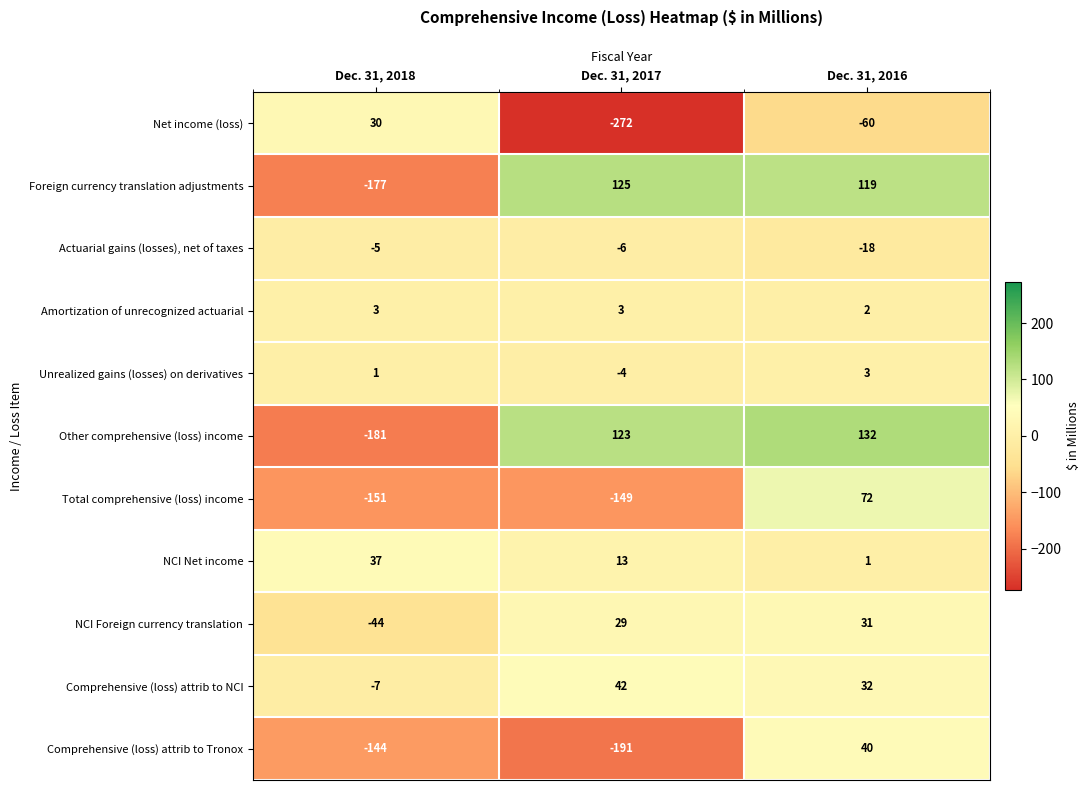

Rank the series at Dec. 31, 2018 from highest to lowest value.

NCI Net income, Net income (loss), Amortization of unrecognized actuarial, Unrealized gains (losses) on derivatives, Actuarial gains (losses), net of taxes, Comprehensive (loss) attrib to NCI, NCI Foreign currency translation, Comprehensive (loss) attrib to Tronox, Total comprehensive (loss) income, Foreign currency translation adjustments, Other comprehensive (loss) income